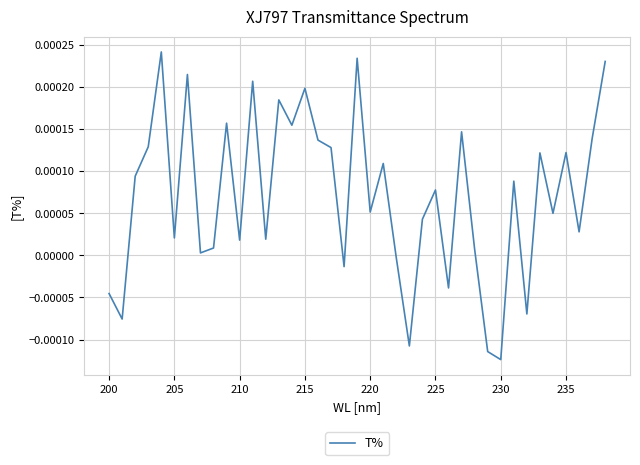

Which label corresponds to the smallest value in the chart?

230